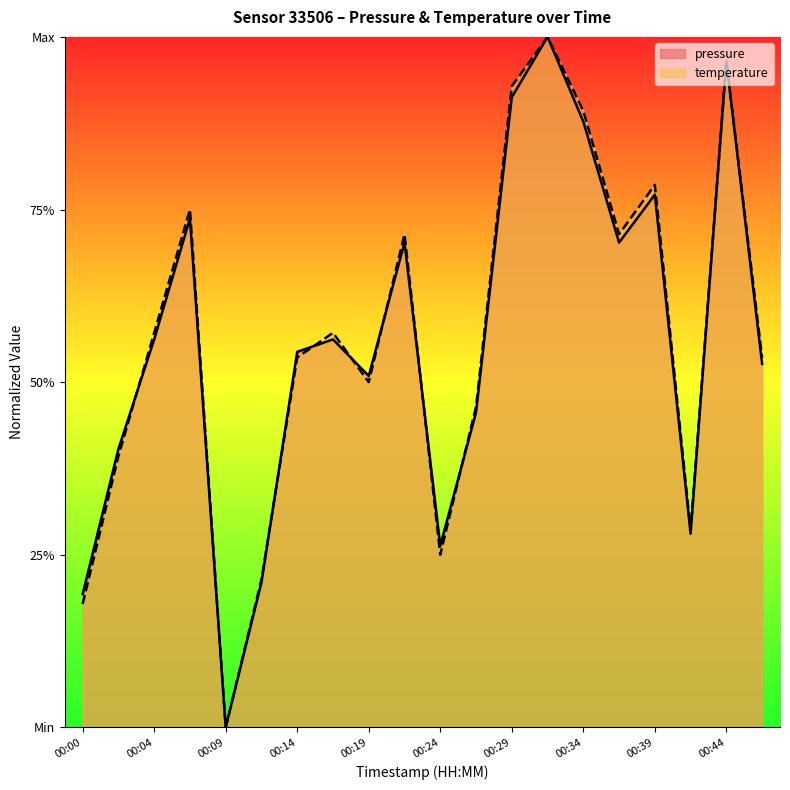

Which series has the largest range (max minus min)?

pressure